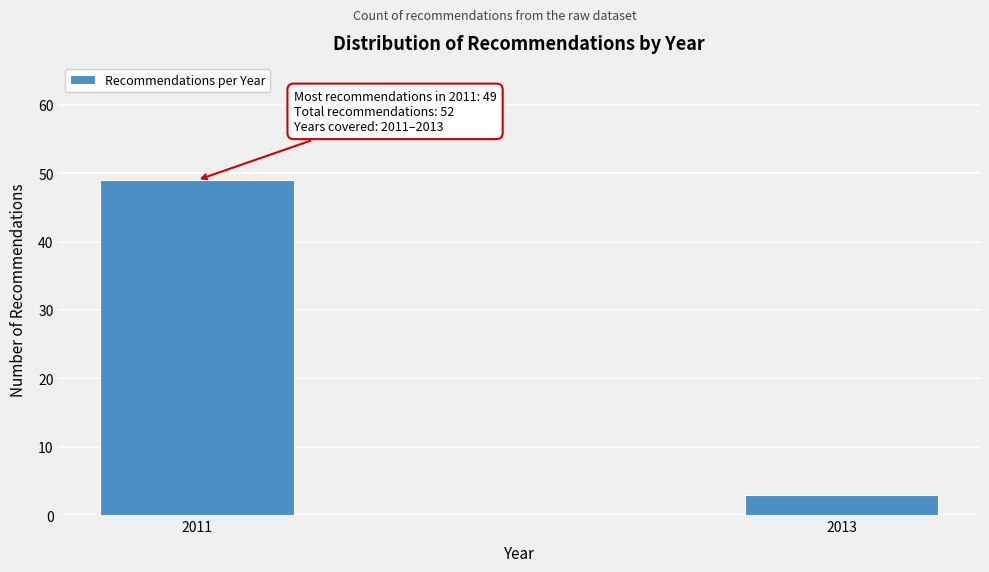

Reading right to left, what are all the values shown in this chart?

3	49